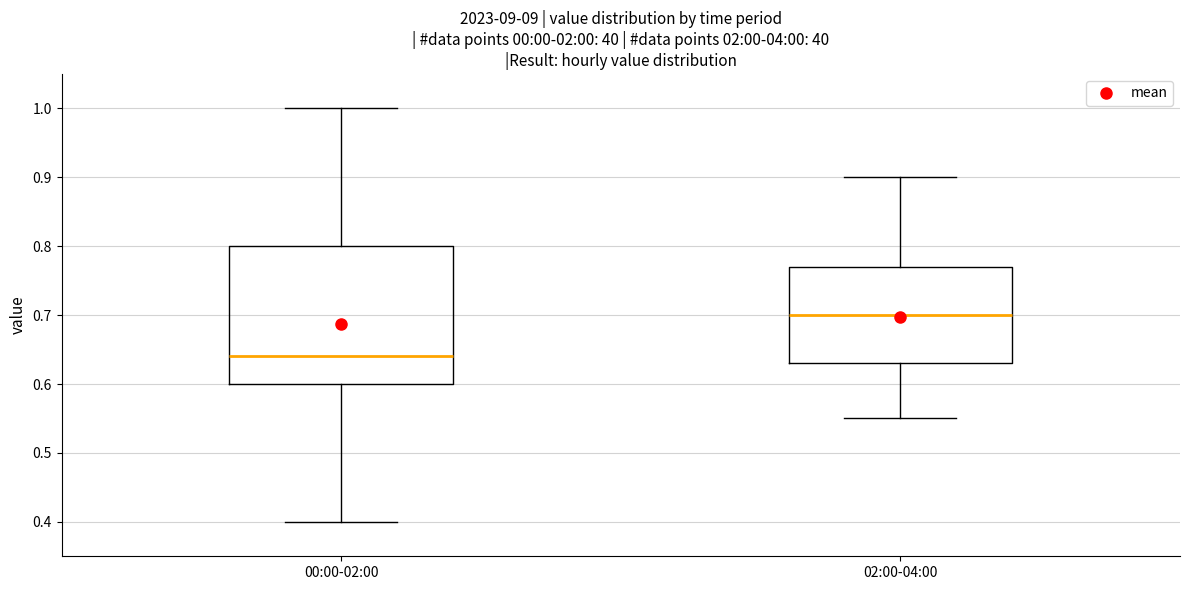

Comparing the boxes themselves (not the whiskers), which one is the tallest?

00:00-02:00